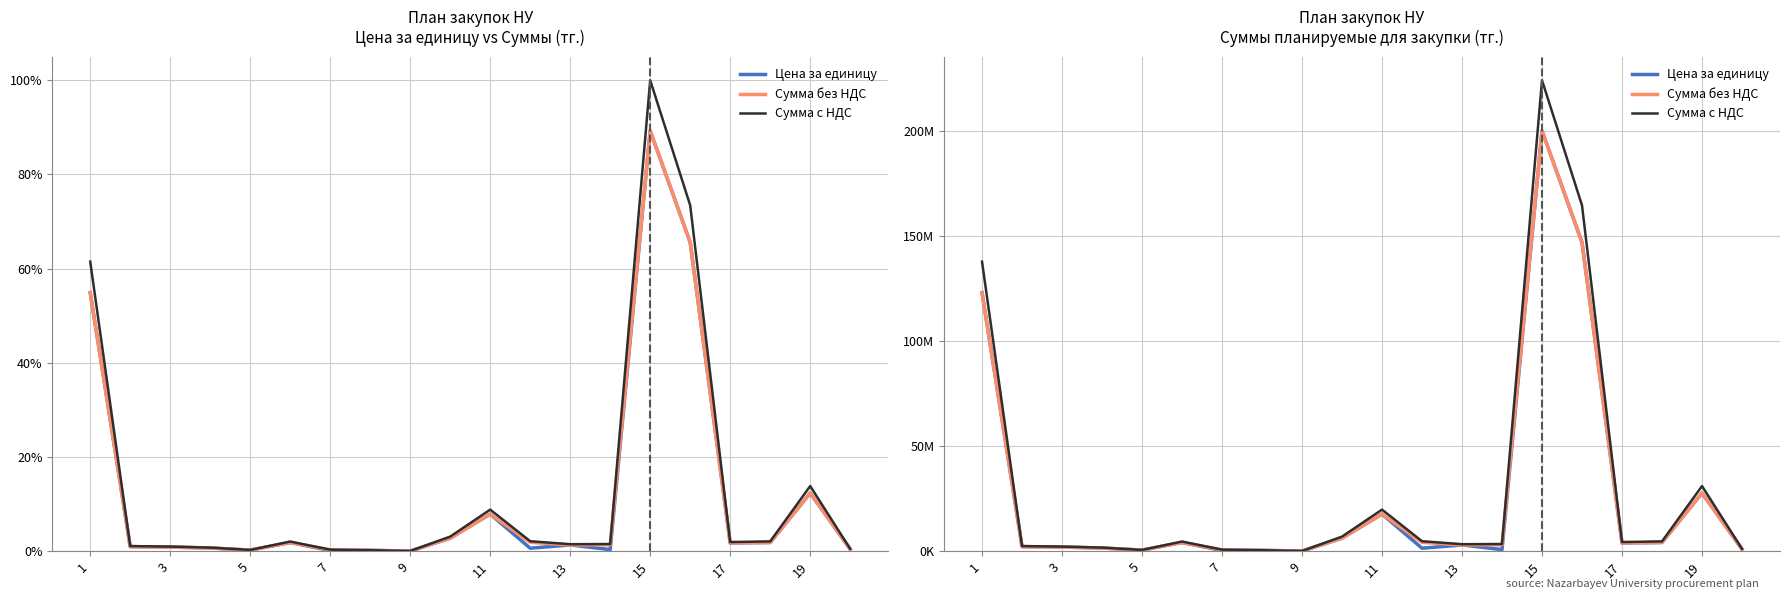

At which label does Сумма с НДС first exceed 4358317?

1